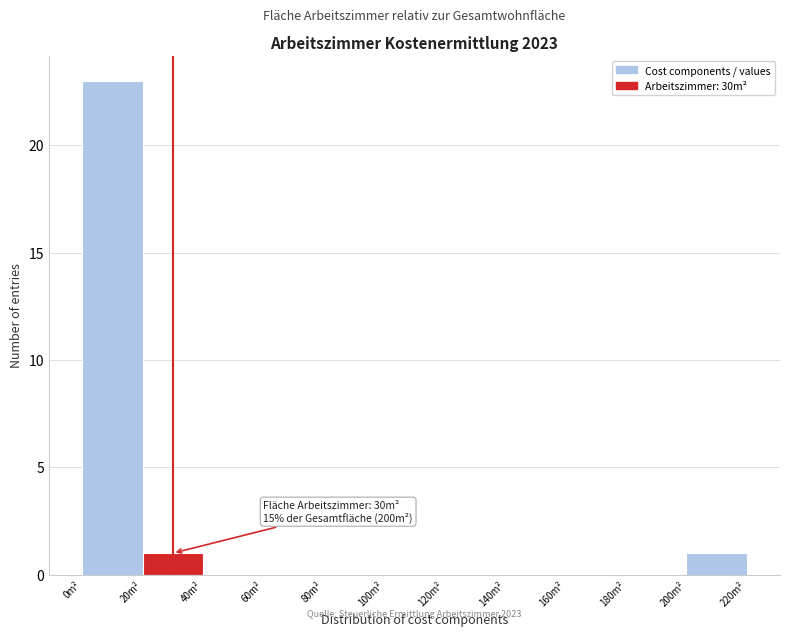

Which range on the x-axis has the tallest bar?

0 to 20